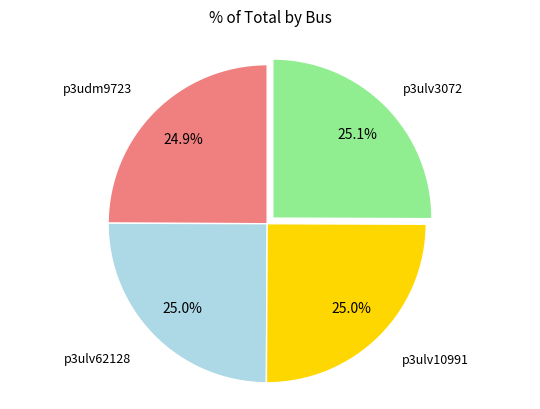

What percentage is the p3ulv3072 slice, to the nearest percent?

25%